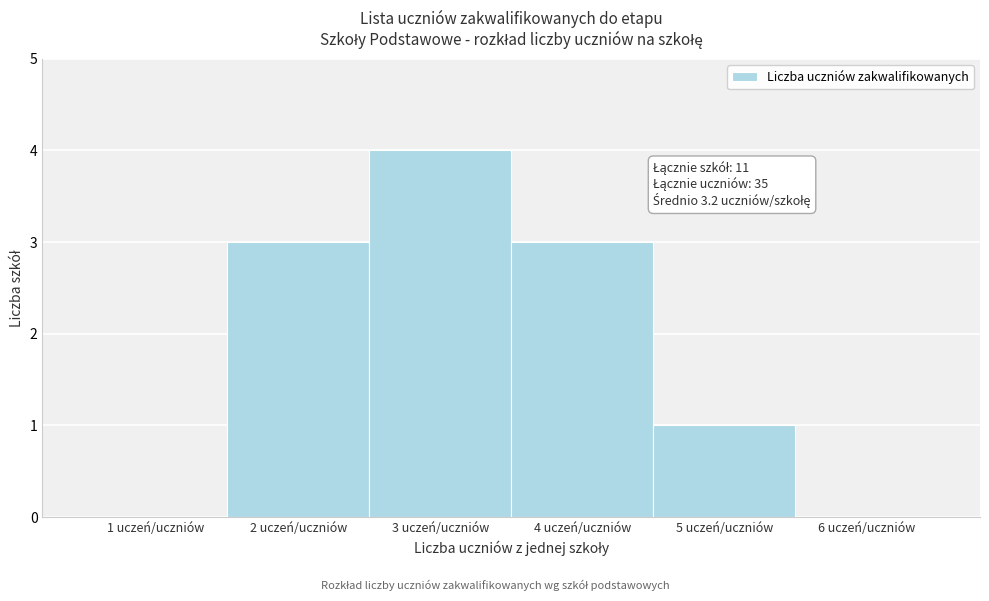

Which range on the x-axis has the tallest bar?

2.5 to 3.5